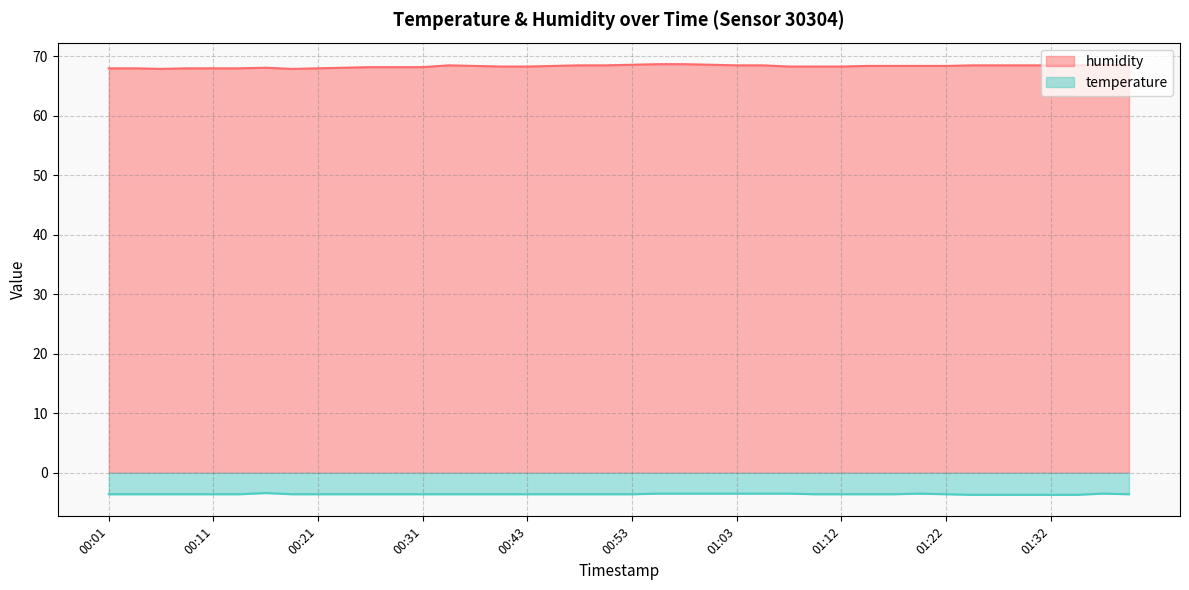

Between 01:39 and 00:23, which is larger?

01:39